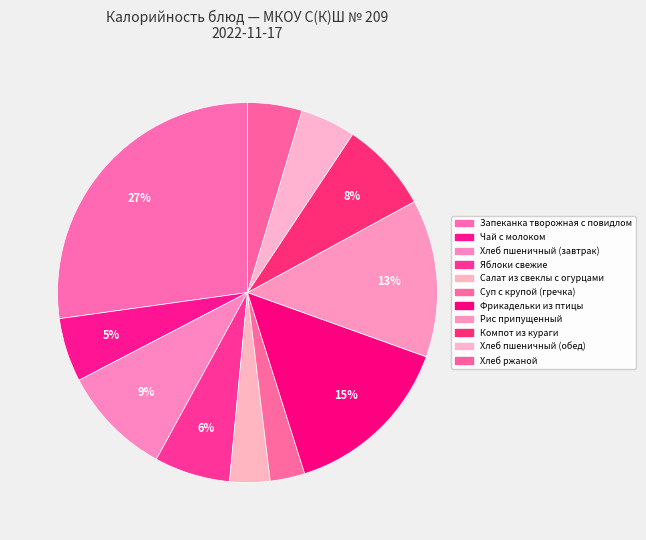

How many segments does this pie chart have?

11